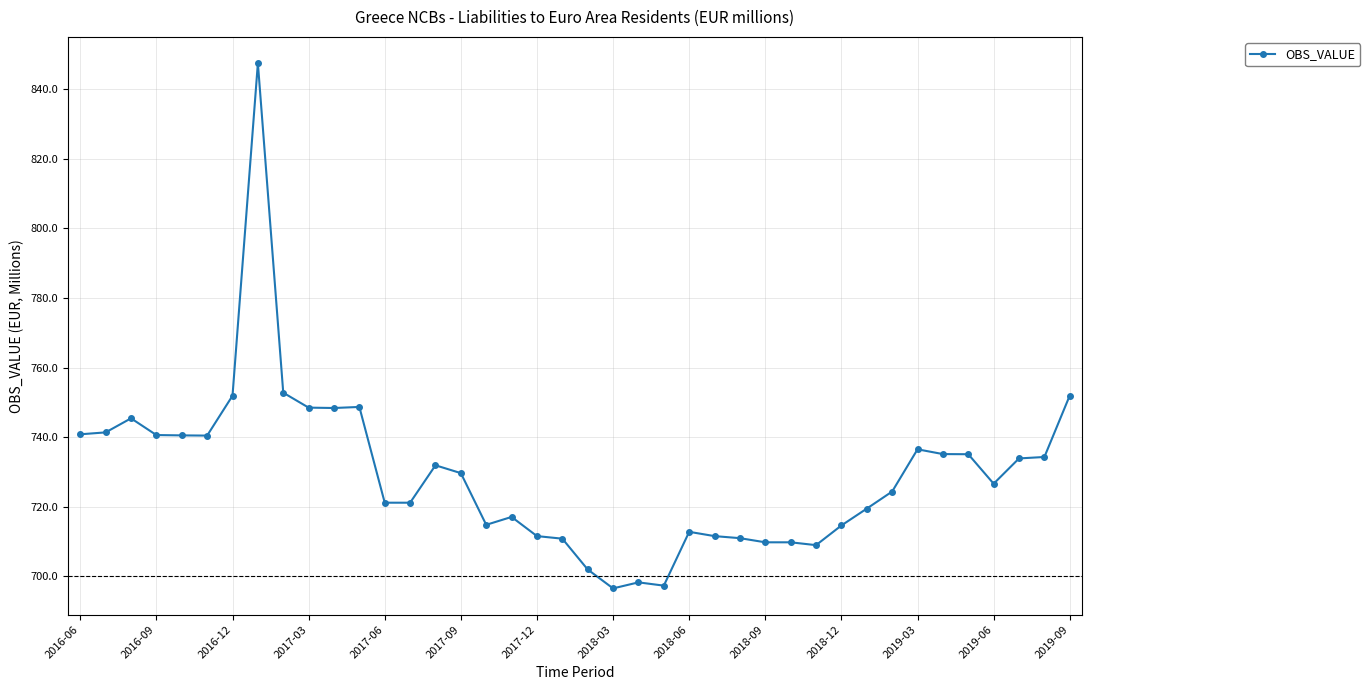

What is the difference between the maximum and minimum values?

150.9